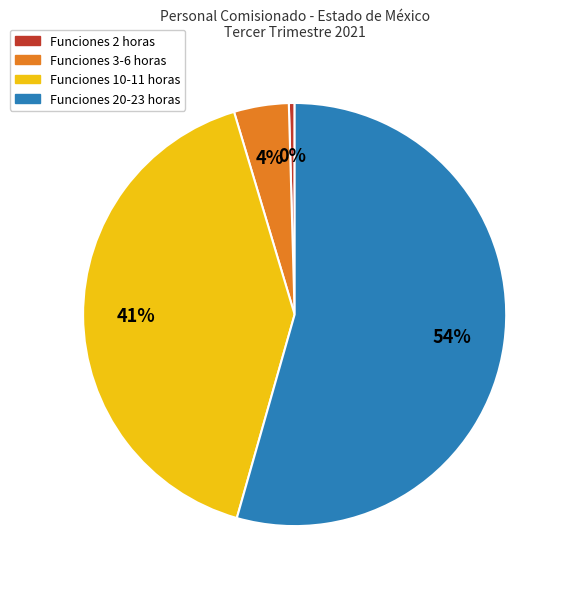

To the nearest percent, what is the average slice percentage?

25%